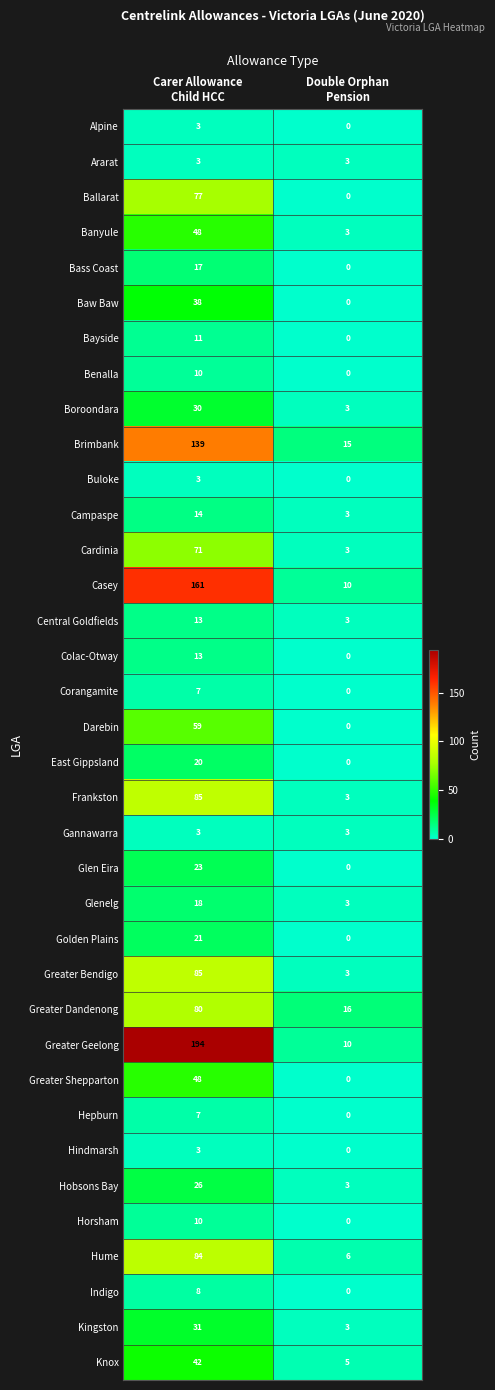

What is the difference between the highest and lowest values at Carer Allowance
Child HCC?

191